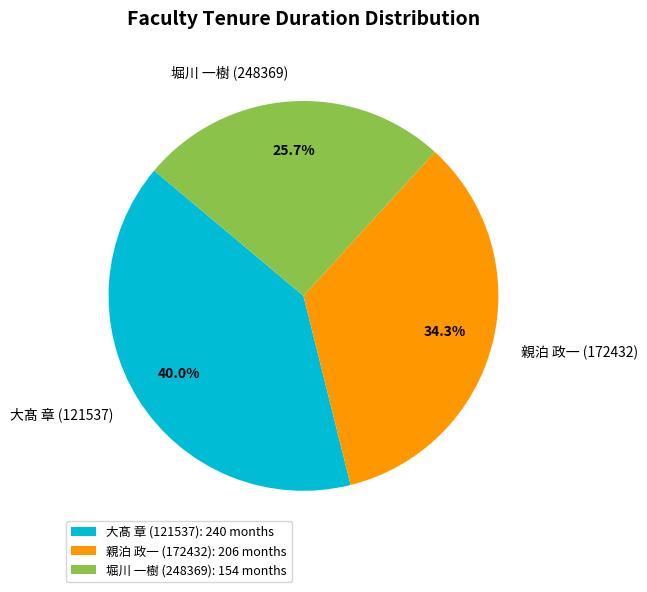

Between 大髙 章 (121537) and 親泊 政一 (172432), which is larger?

大髙 章 (121537)